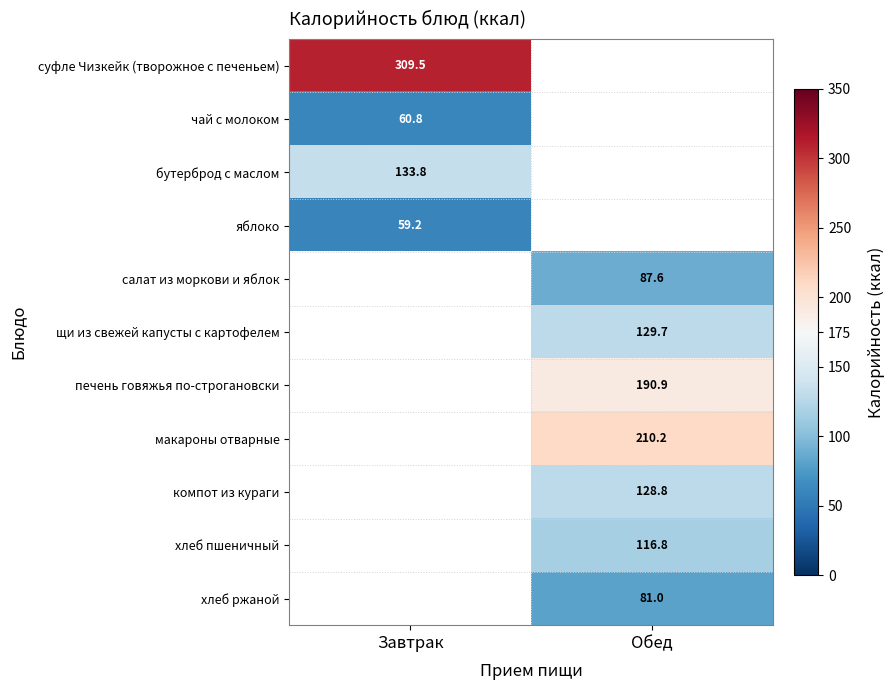

Is it true that щи из свежей капусты с картофелем equals 129.7 at Обед?

True